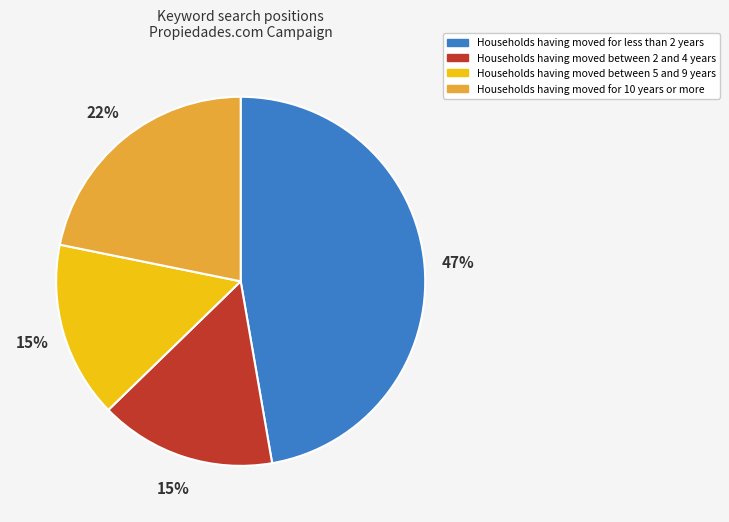

Is there a majority slice in this chart?

No